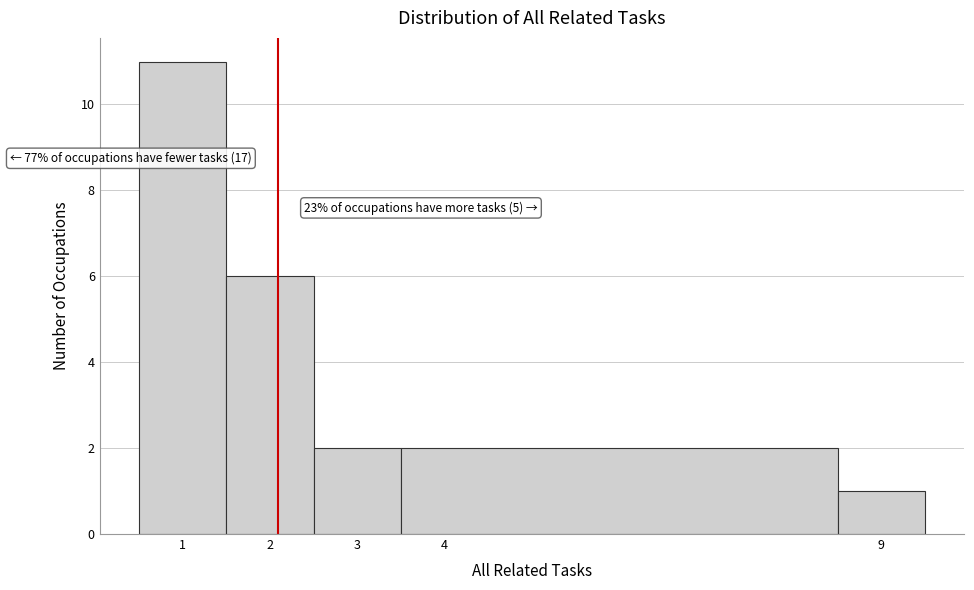

Which range on the x-axis has the tallest bar?

0.5 to 1.5